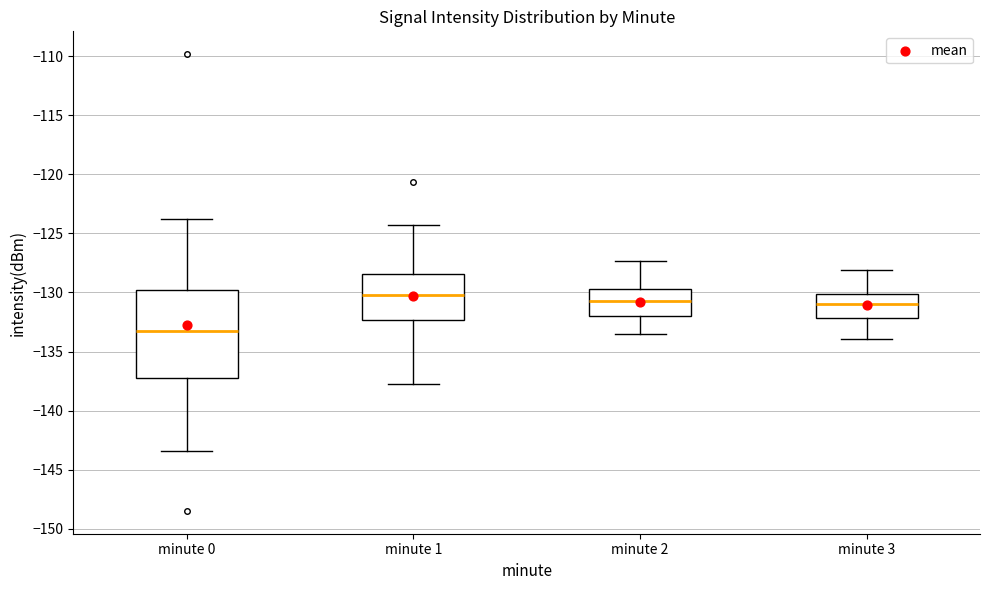

Where does the upper whisker of the box for minute 1 end on the y-axis? The values are not printed on the chart, so give them approximately, as read against the axis.

-124.5